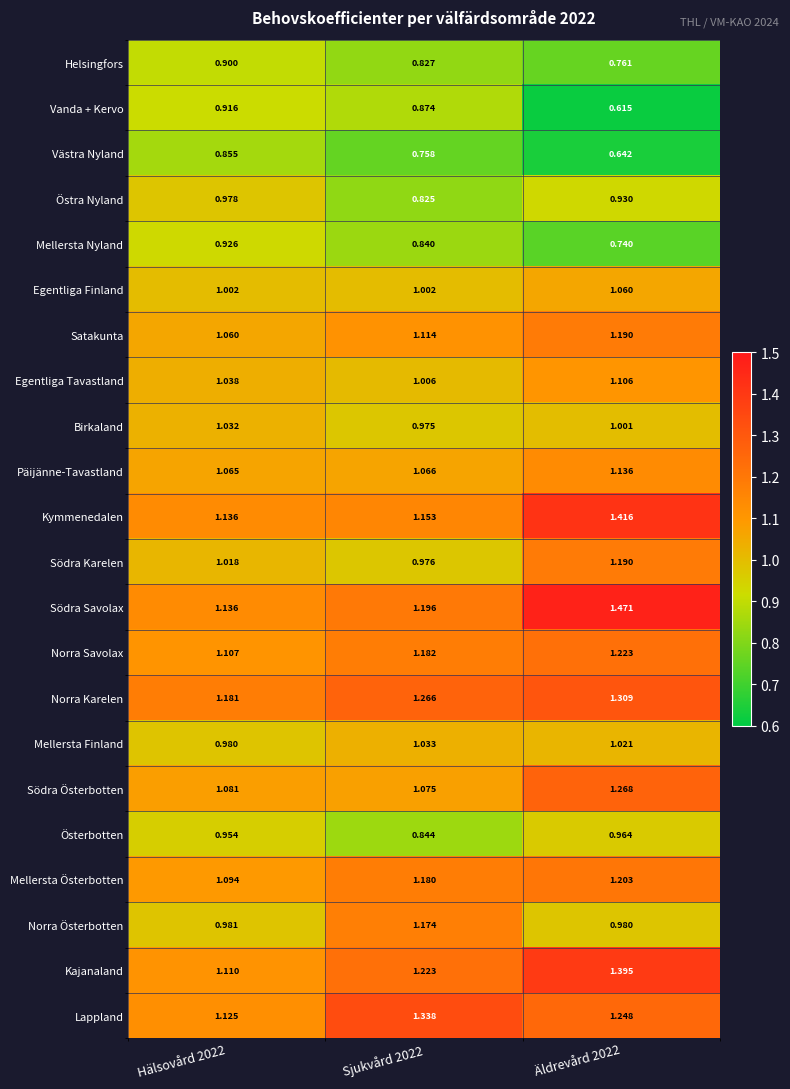

Which series changed the most between Hälsovård 2022 and Sjukvård 2022?

Lappland